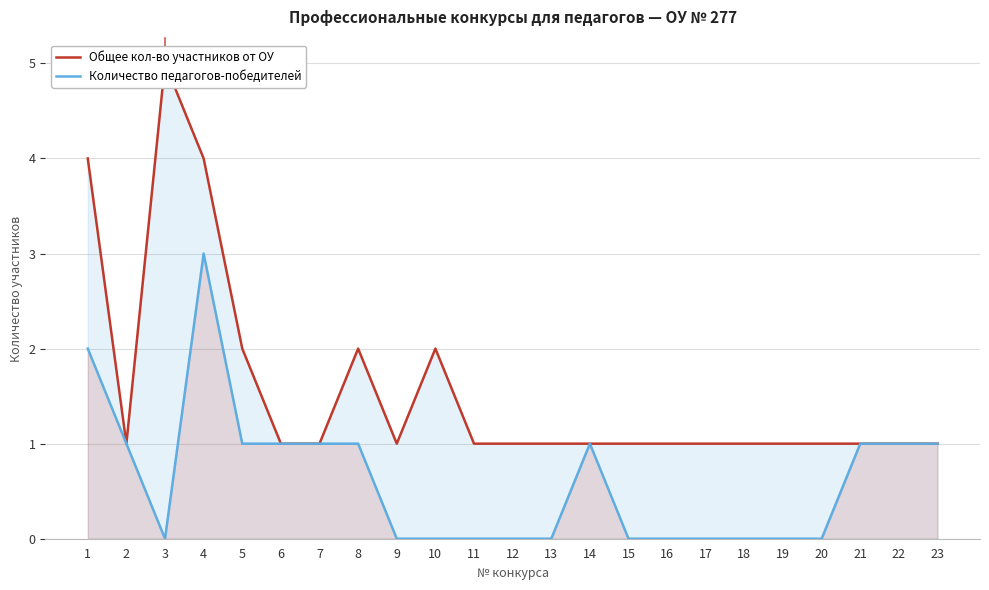

At which category is the sum across all series the highest?

4